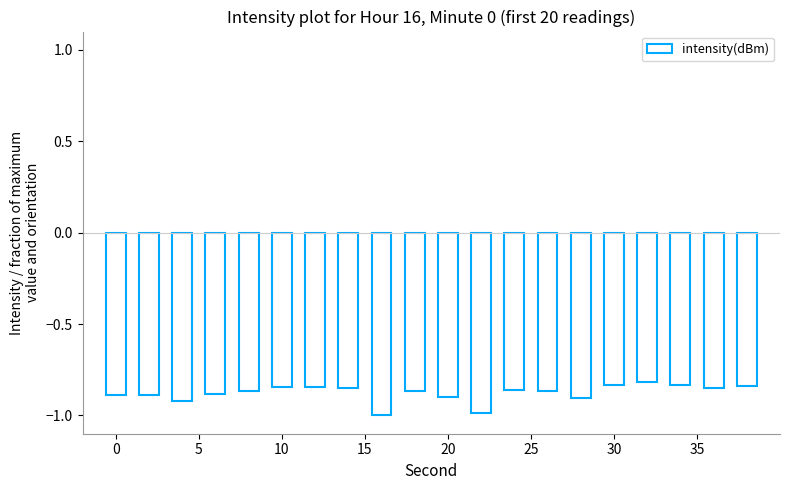

How many bars are there in total?

20